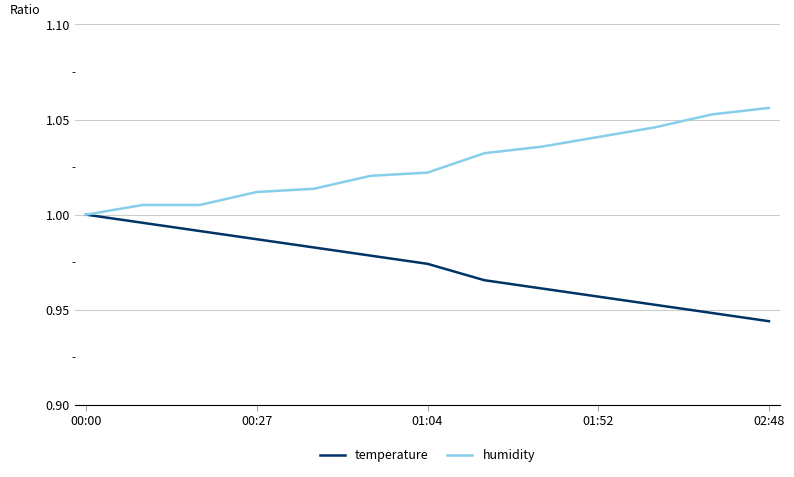

List the series in order of their peak value, lowest first.

temperature, humidity